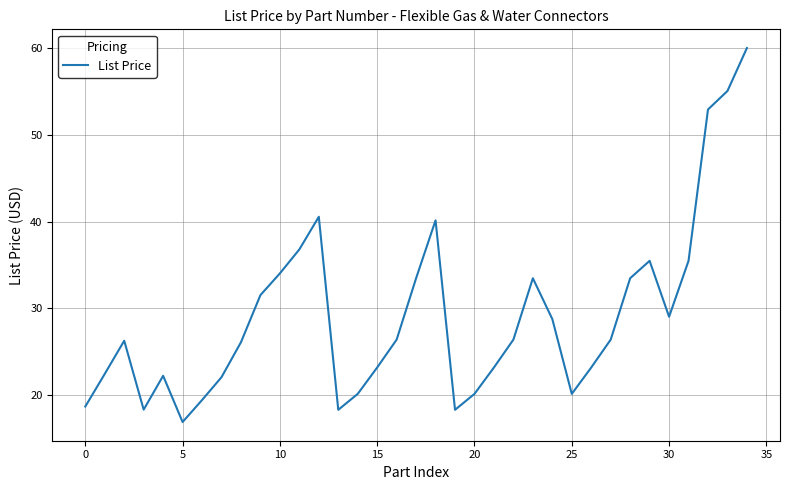

What is the difference between the maximum and minimum values?

43.2